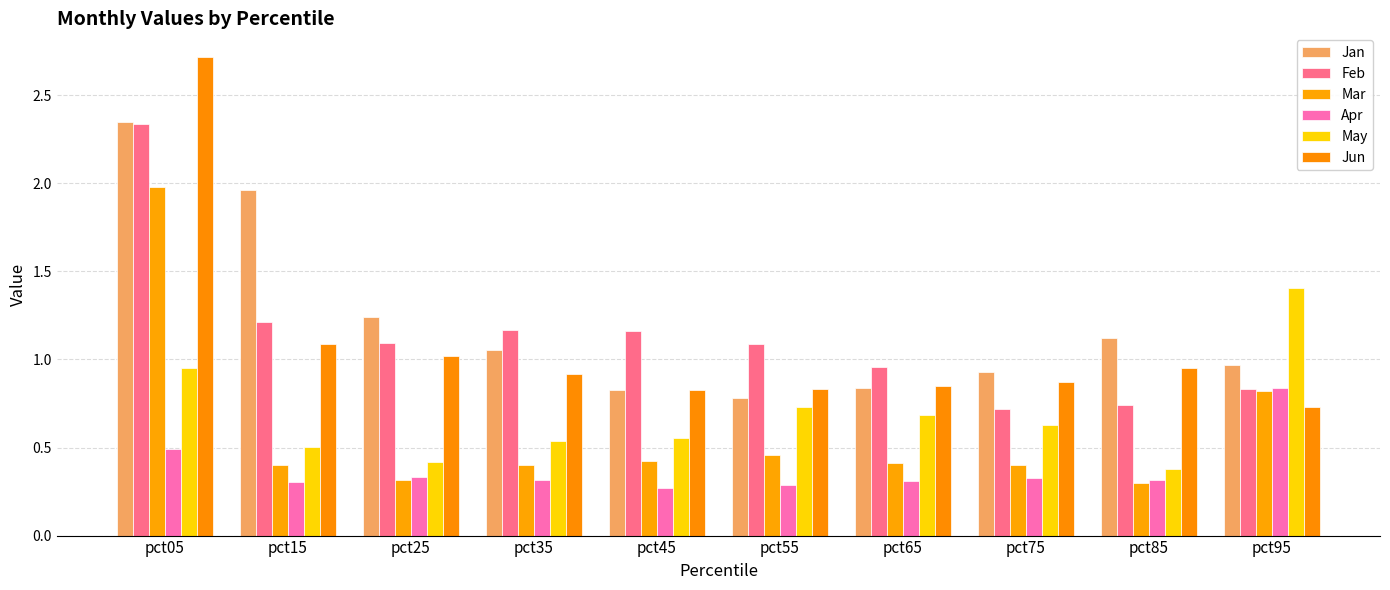

How many data points does each series have?

10